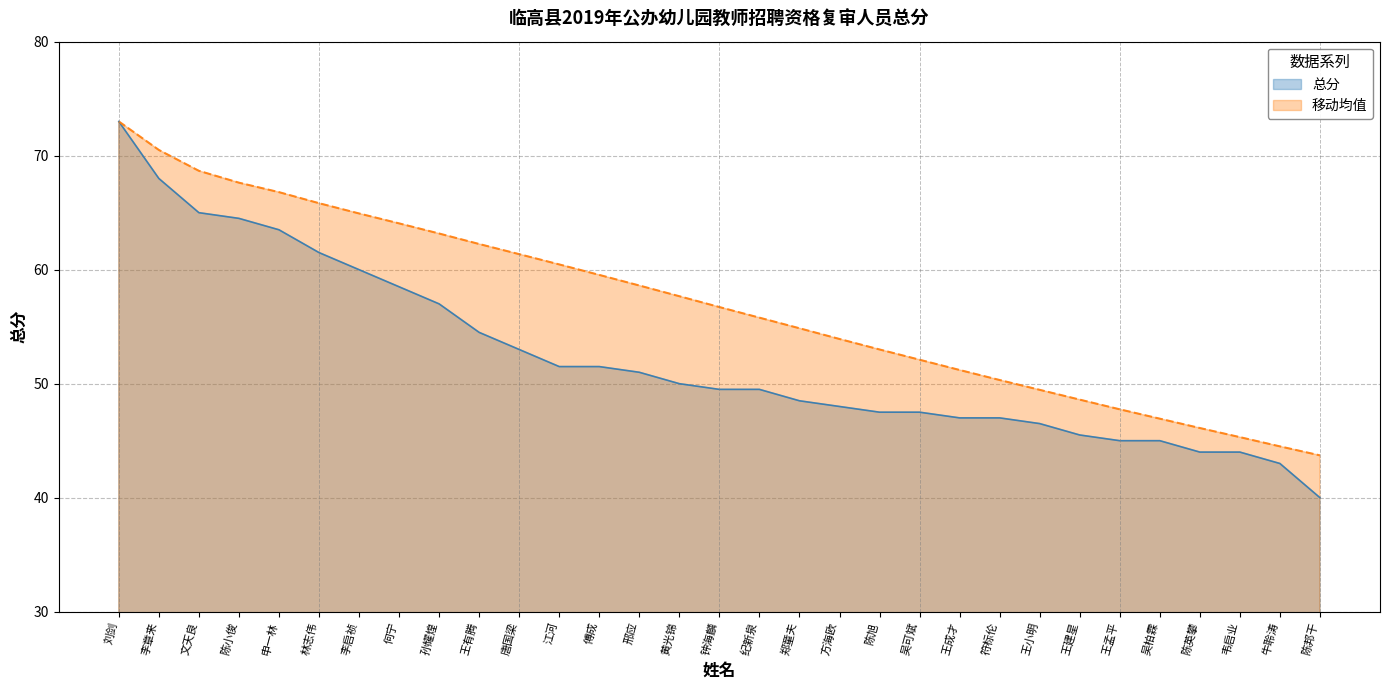

At which label is 总分 closest to 56?

孙耀煌